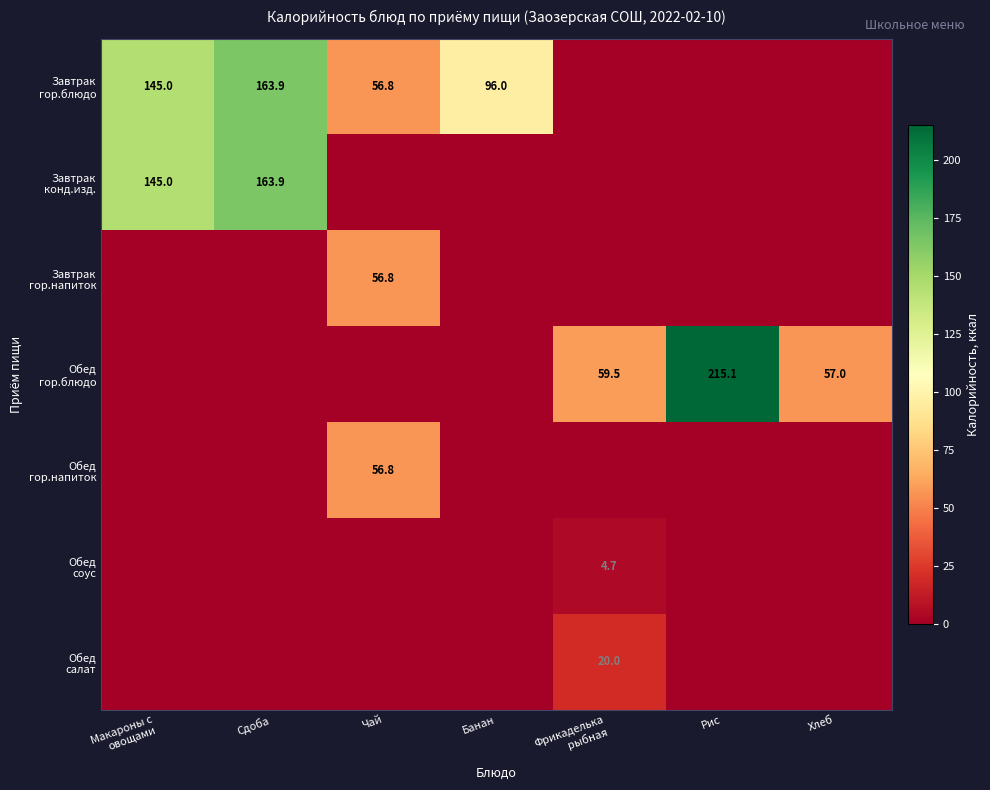

How many categories are shown in the chart?

7